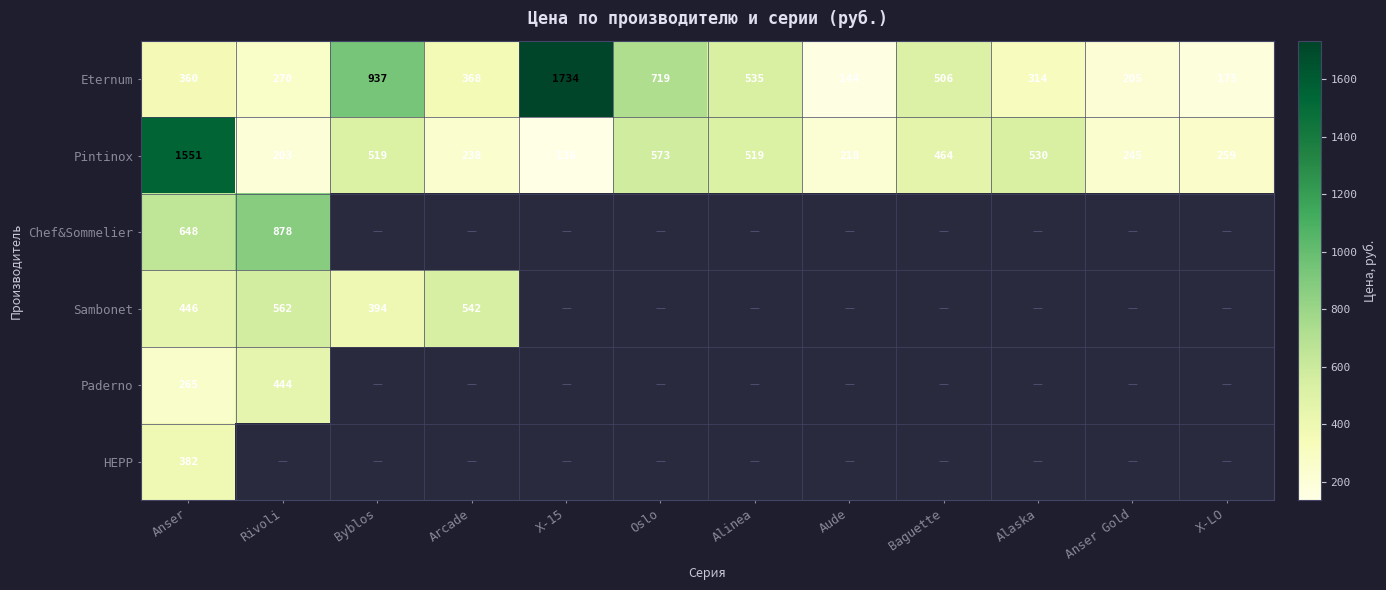

What is the sum of the Eternum values at X-LO and Alinea?

710